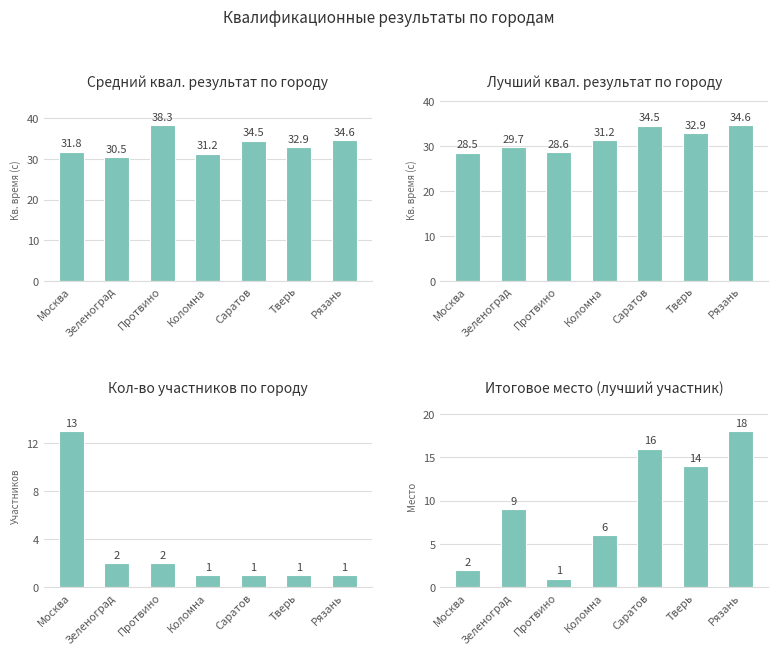

True or false: city_count has a value of 0.9 at Протвино.

False